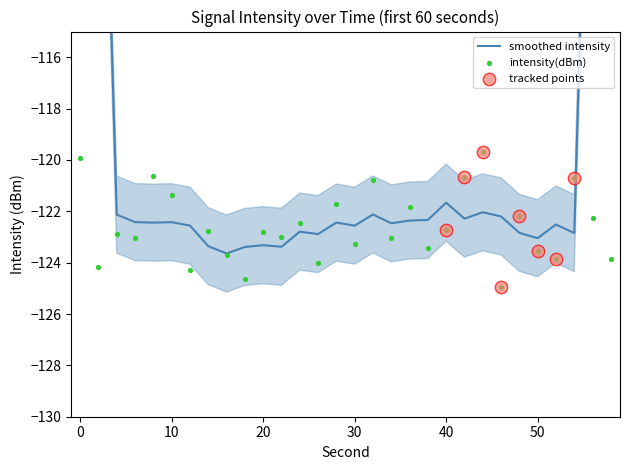

Between 32 and 16, which is larger?

32